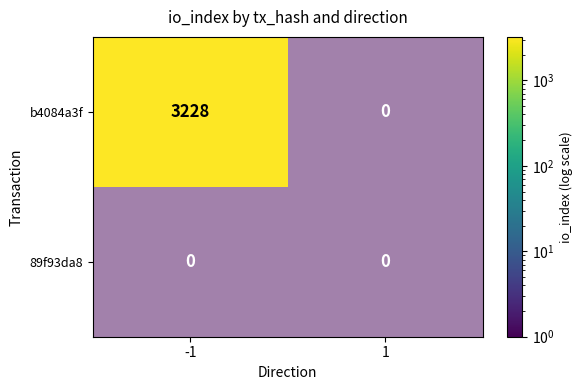

Rank the categories by 89f93da8 value from highest to lowest.

-1, 1